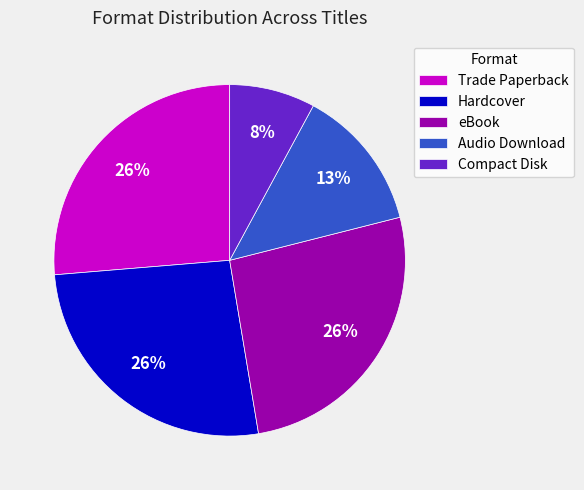

Does any single category account for the majority?

No